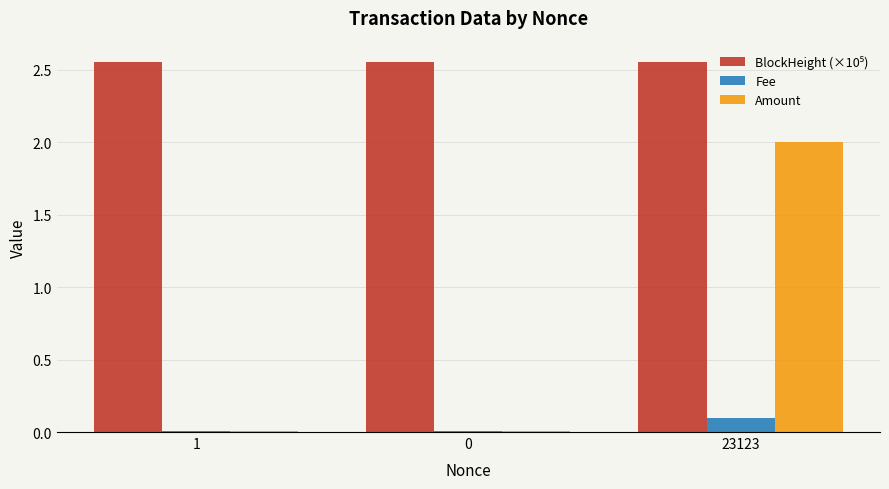

What is the sum of the Amount values at 1 and 23123?

2.0